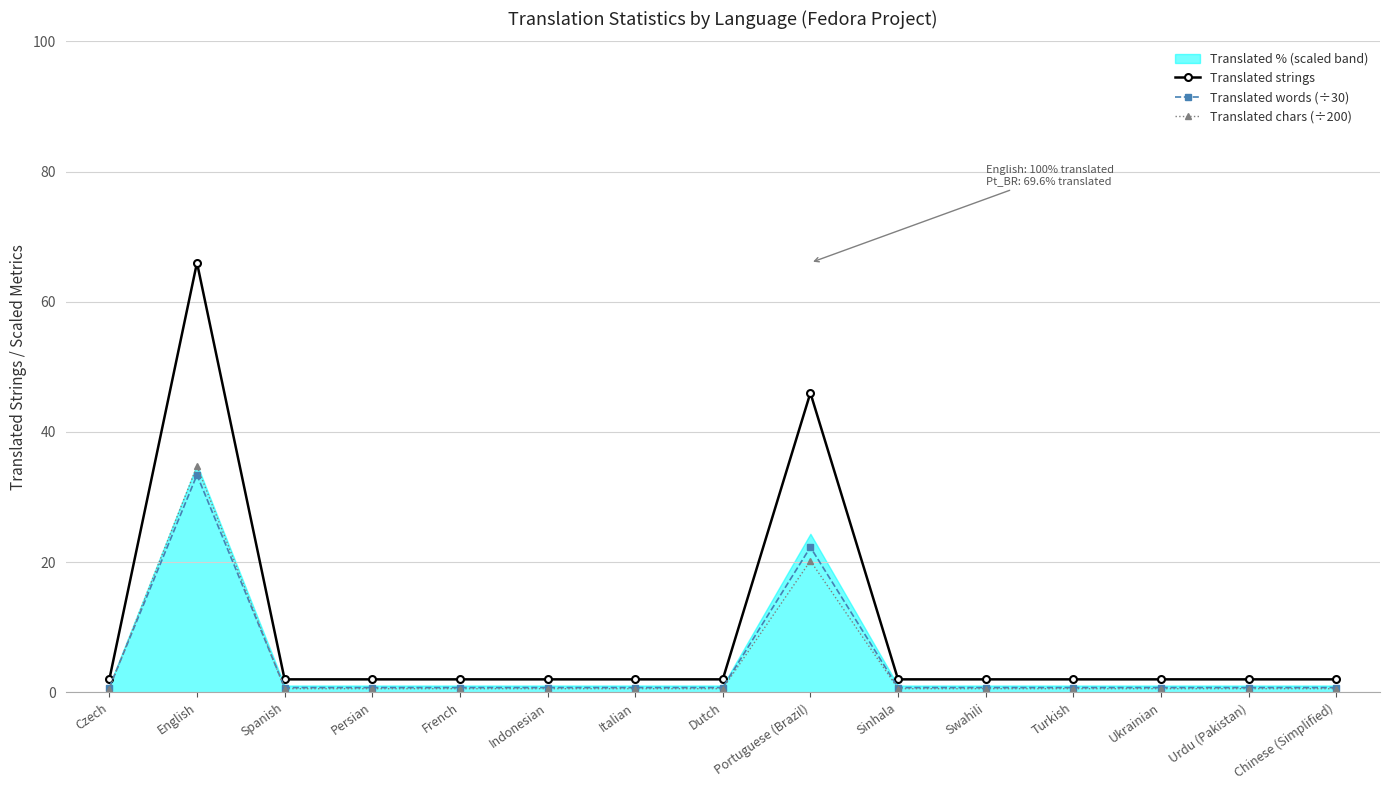

What is the greatest value displayed?

66.0